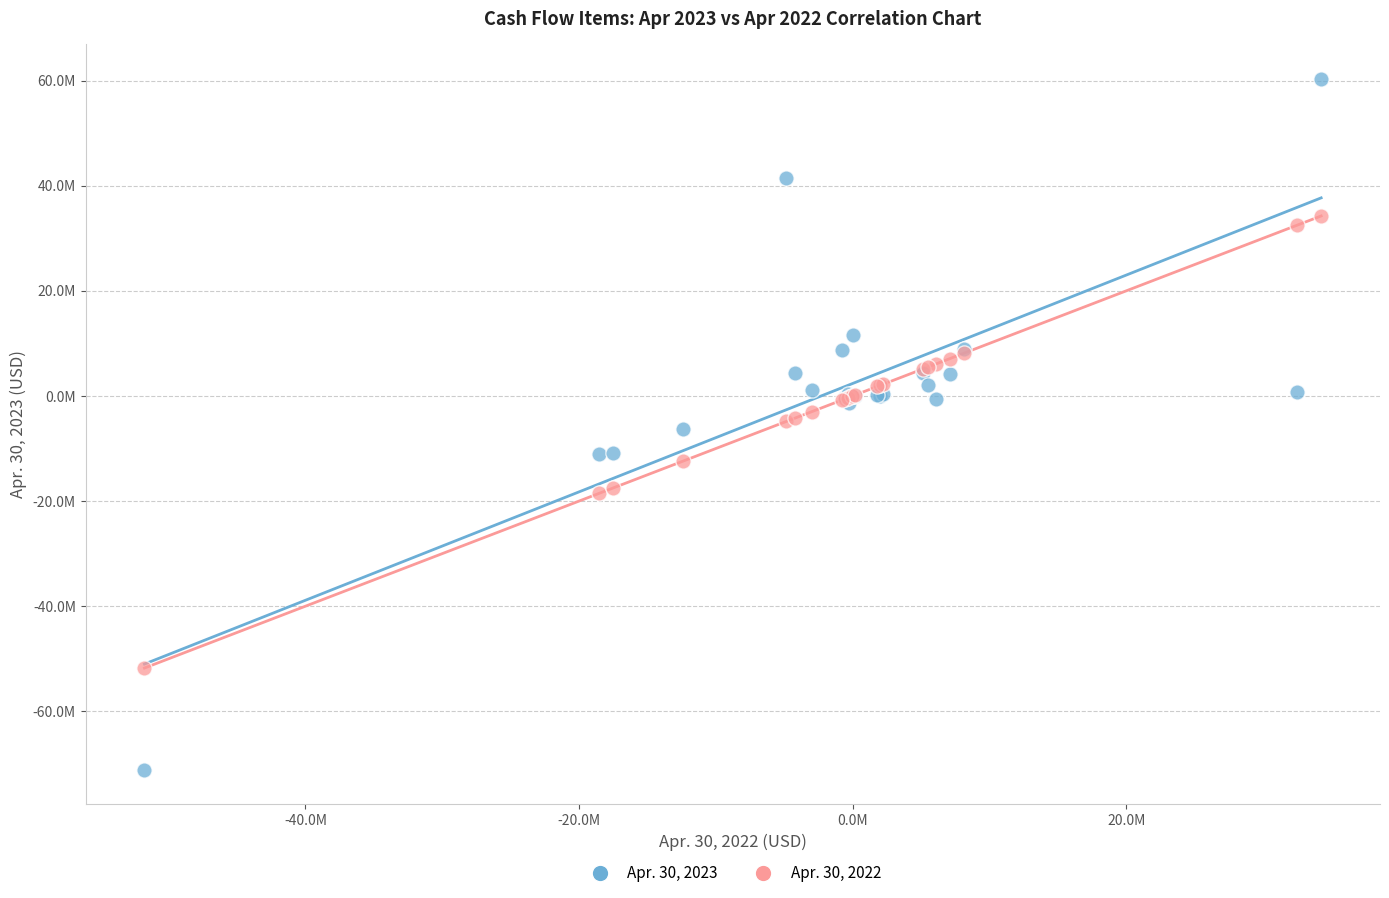

Which series reaches the minimum Y coordinate?

Apr. 30, 2023